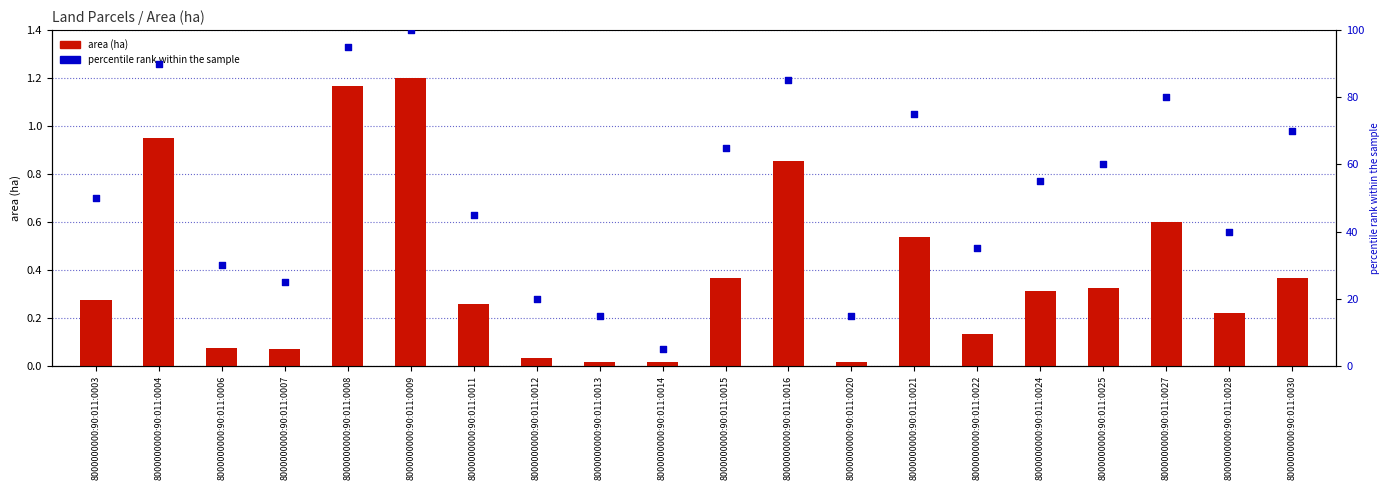

What is the total value across all series at 8000000000:90:011:0014?

5.0